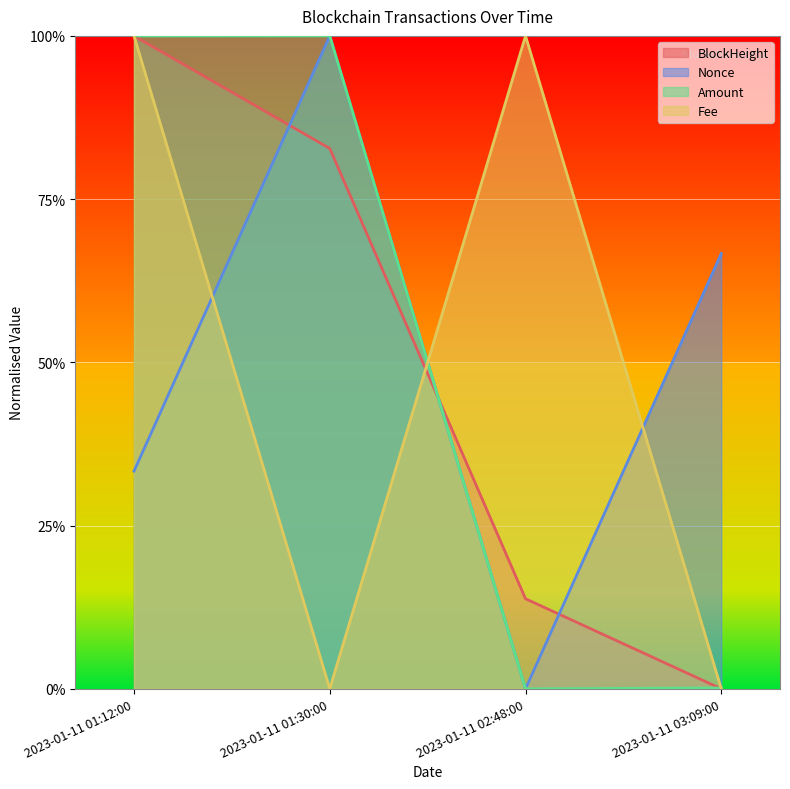

Where is BlockHeight nearest to the value 0?

2023-01-11 03:09:00